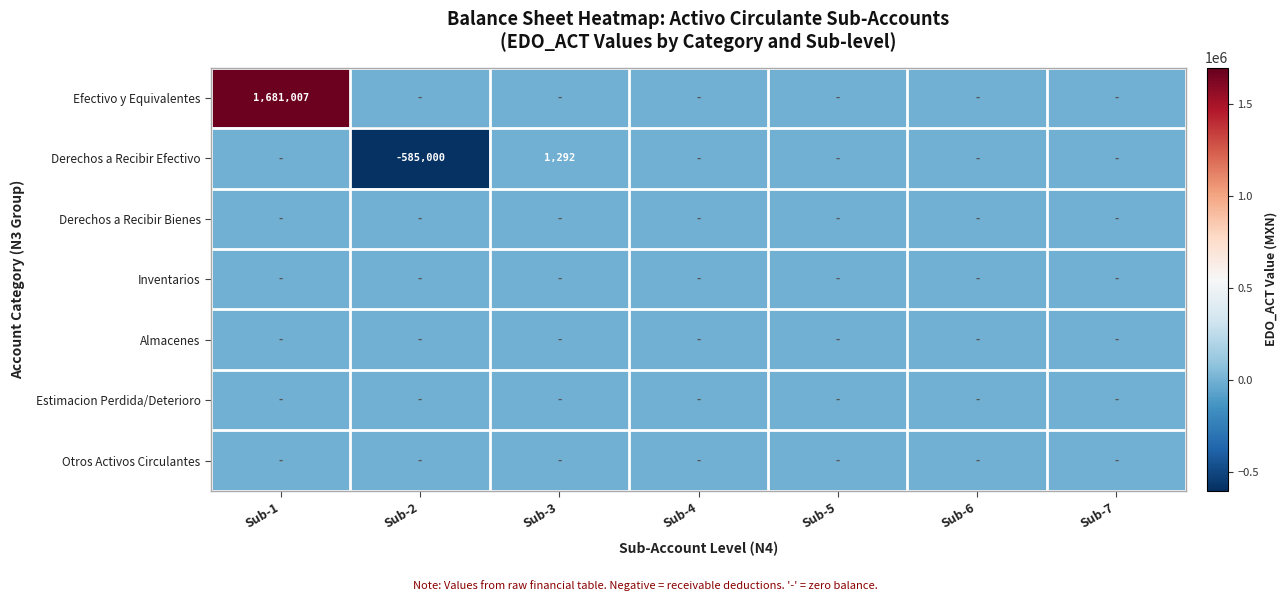

Is it true that Derechos a Recibir Efectivo equals 1949 at Sub-3?

False